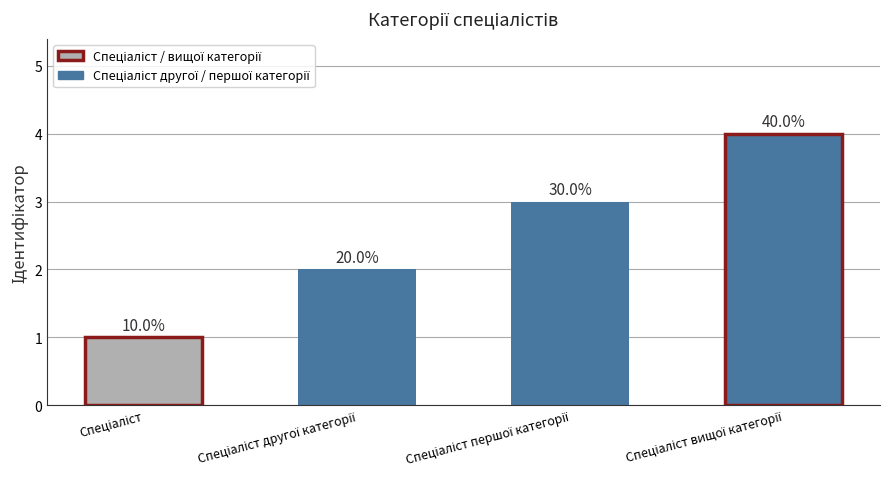

What is the value of the 3rd bar from the left?

3